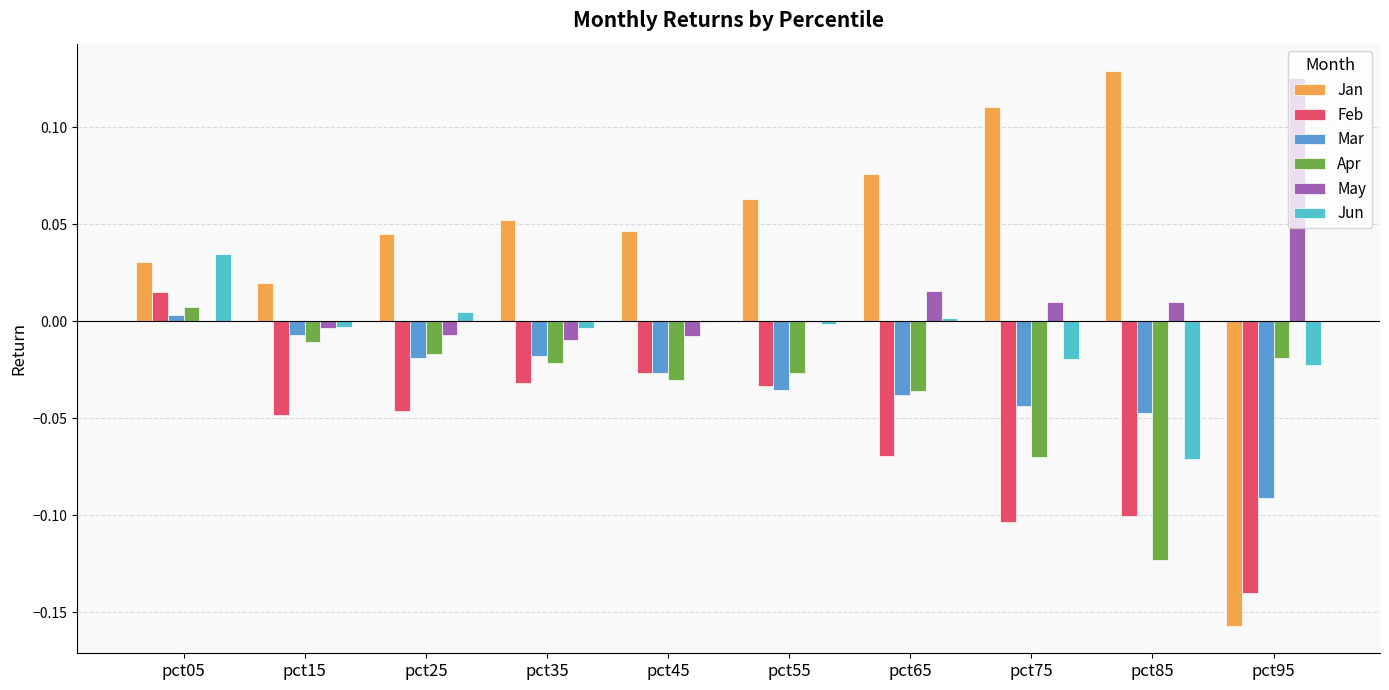

Are the bars horizontal?

No